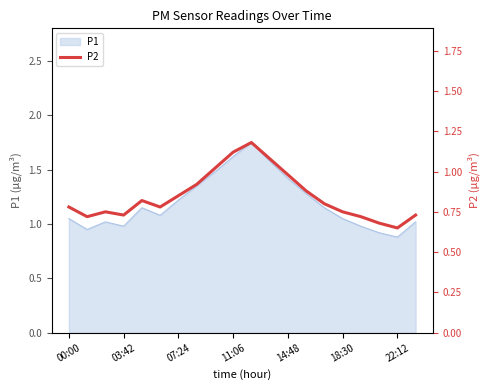

The P1 series shows 1.6 at 11:06. True or false?

True